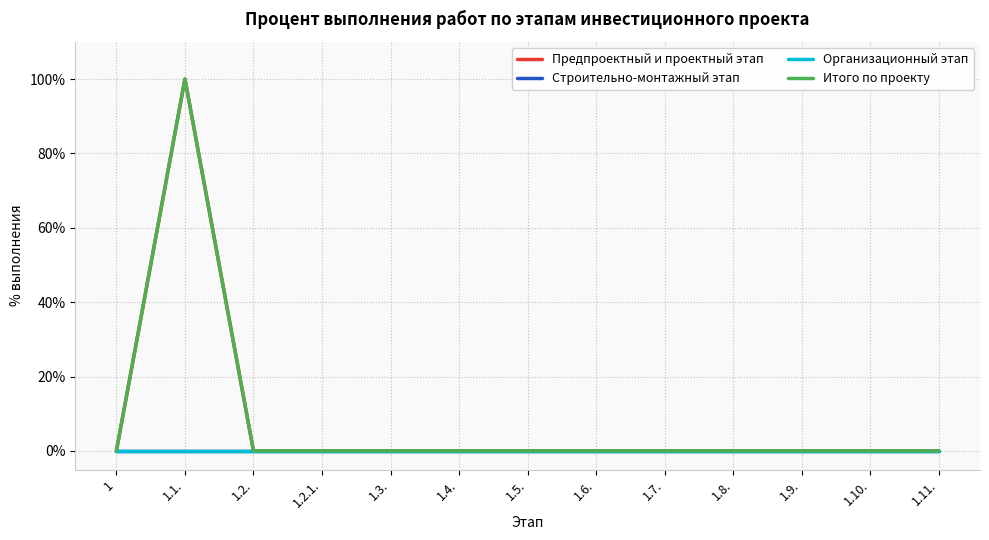

True or false: Предпроектный и проектный этап and Итого по проекту intersect in this chart.

False